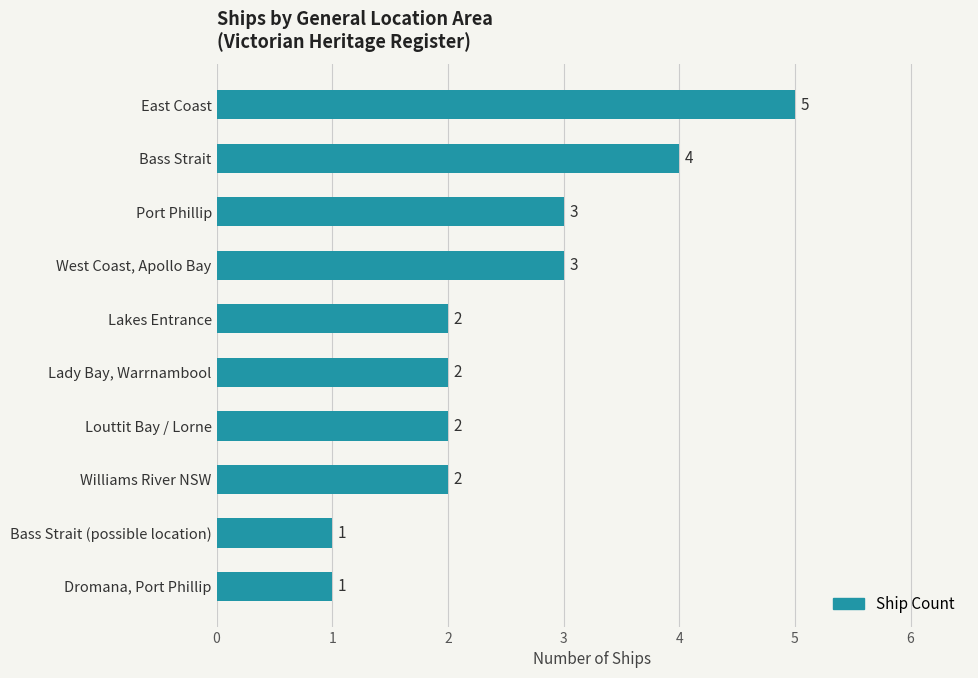

Reading top to bottom, list all the values displayed in this chart.

5	4	3	3	2	2	2	2	1	1